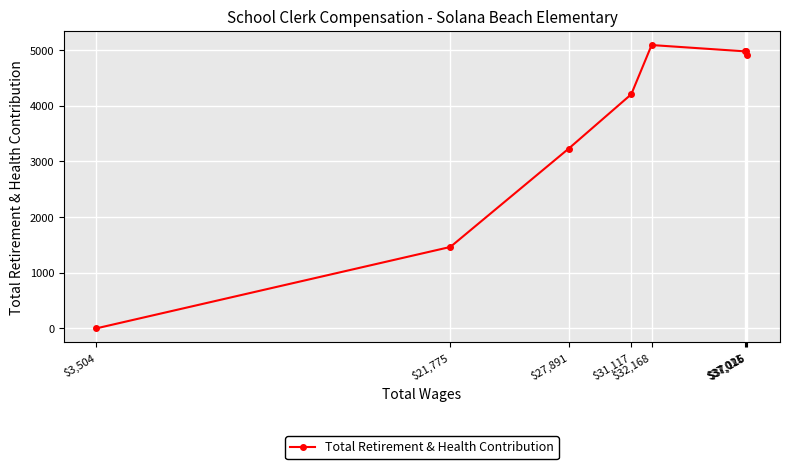

What is the change in value from $37,026 to $21,775?

-3518